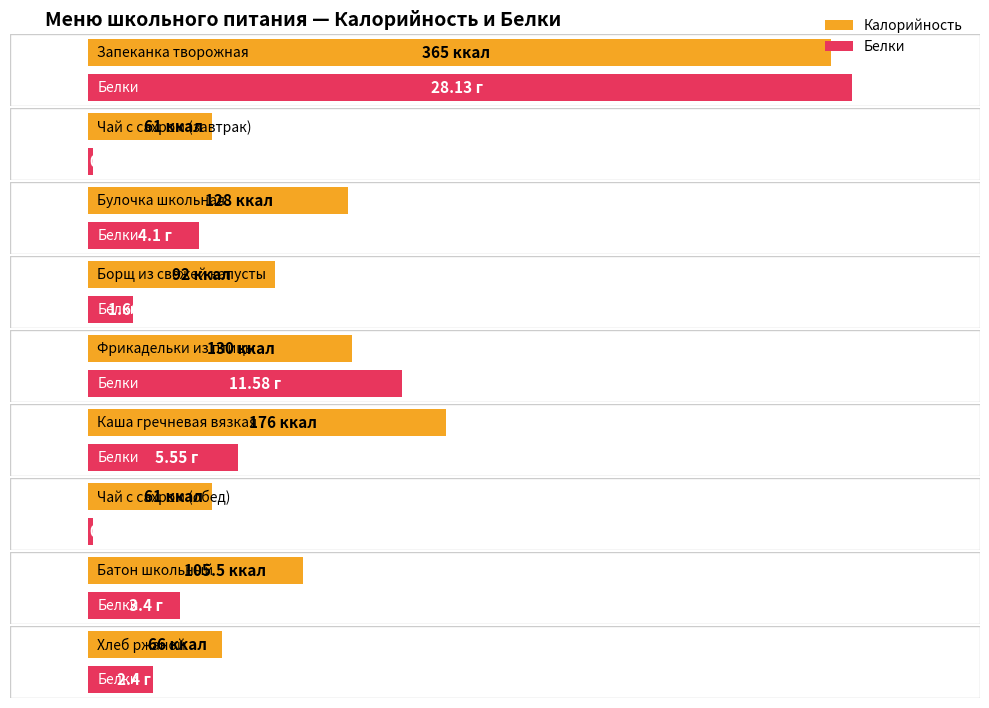

What is the value of the Белки bar at the 6th from the left?

5.5